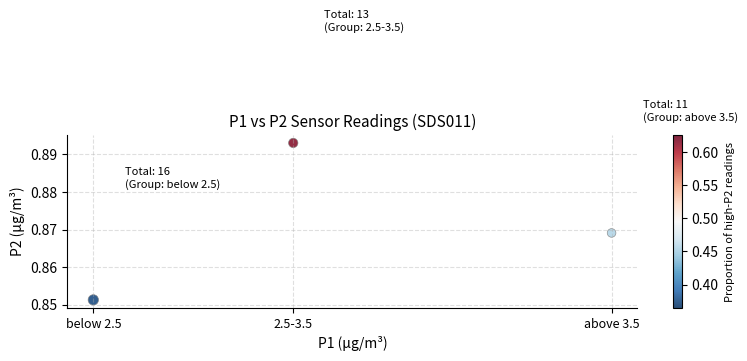

What is the range of X values (max minus min)?

2.5